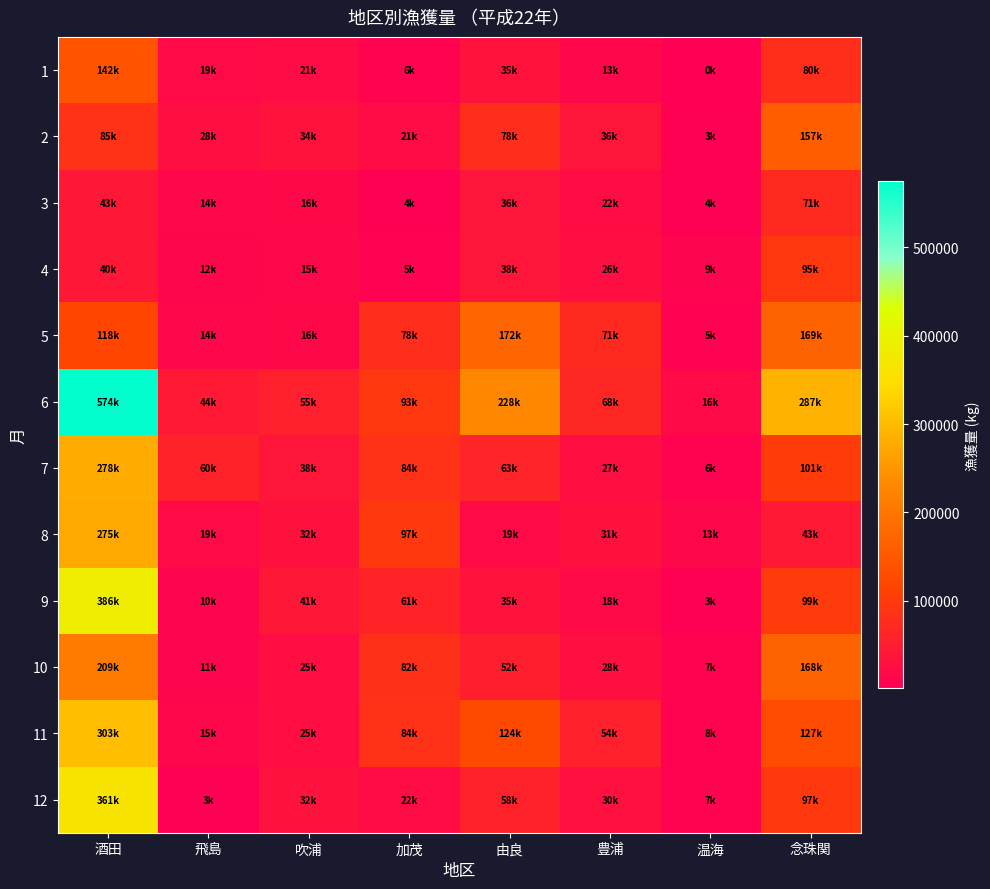

At 飛島, list the series in order from smallest to largest.

12, 9, 10, 4, 3, 5, 11, 1, 8, 2, 6, 7